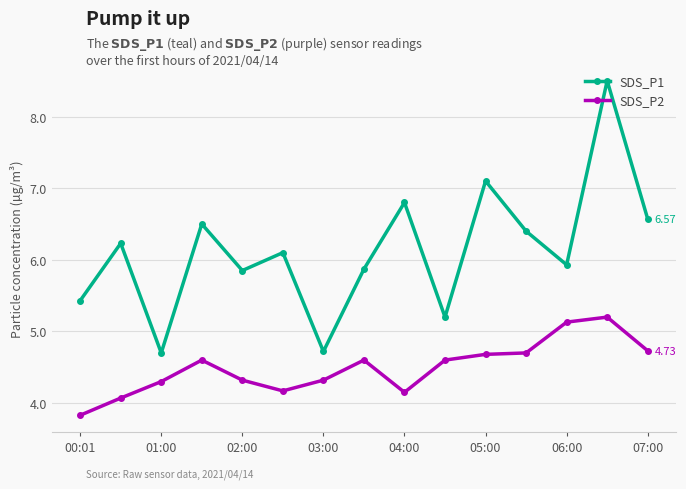

What is the value of the SDS_P2 point at the 7th from the left?

4.3